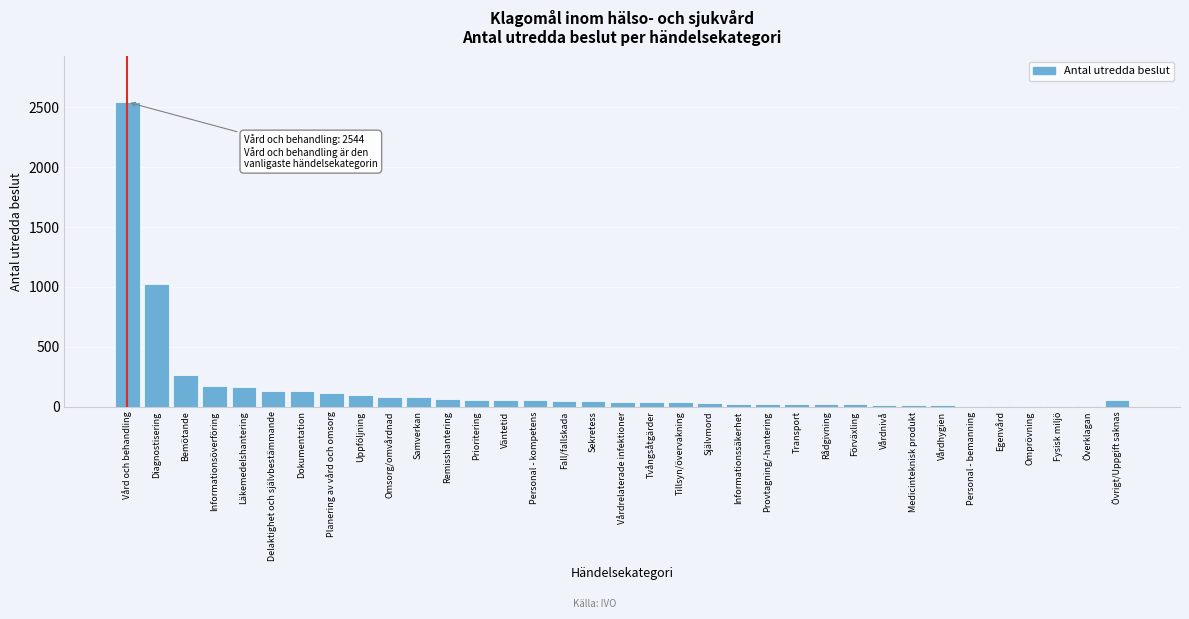

At which label is the value closest to 1272?

Diagnostisering